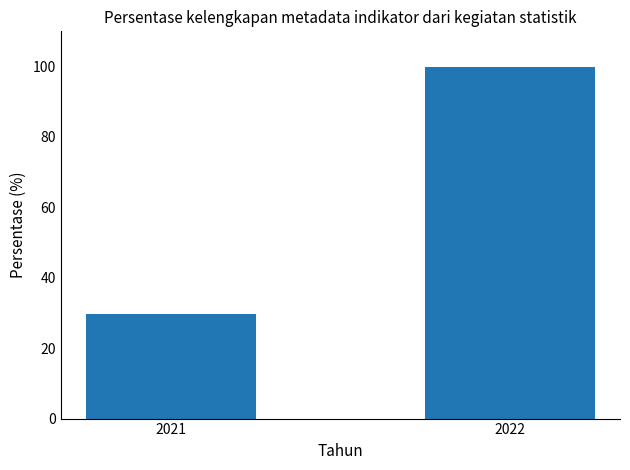

What is the difference between the values at 2022 and 2021?

70.2